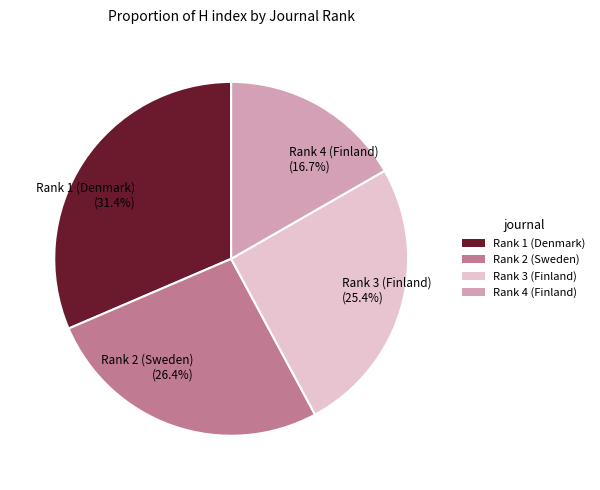

Rank the categories by value from lowest to highest.

Rank 4 (Finland), Rank 3 (Finland), Rank 2 (Sweden), Rank 1 (Denmark)